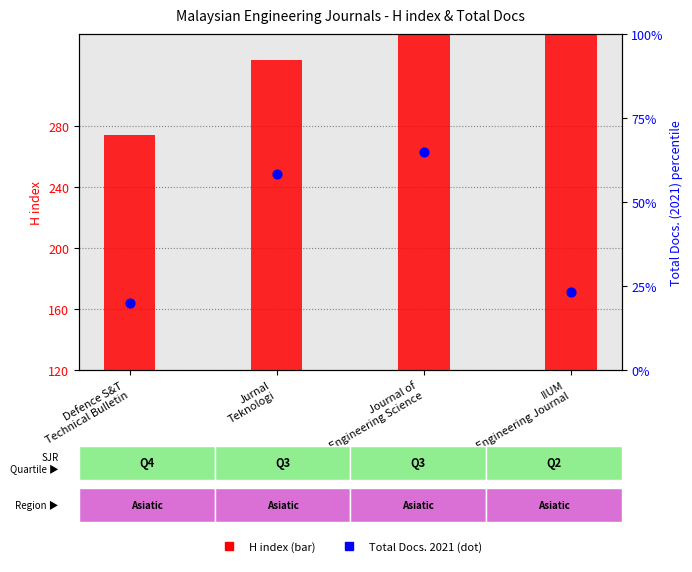

At which category is the sum across all series the highest?

IIUM
Engineering Journal